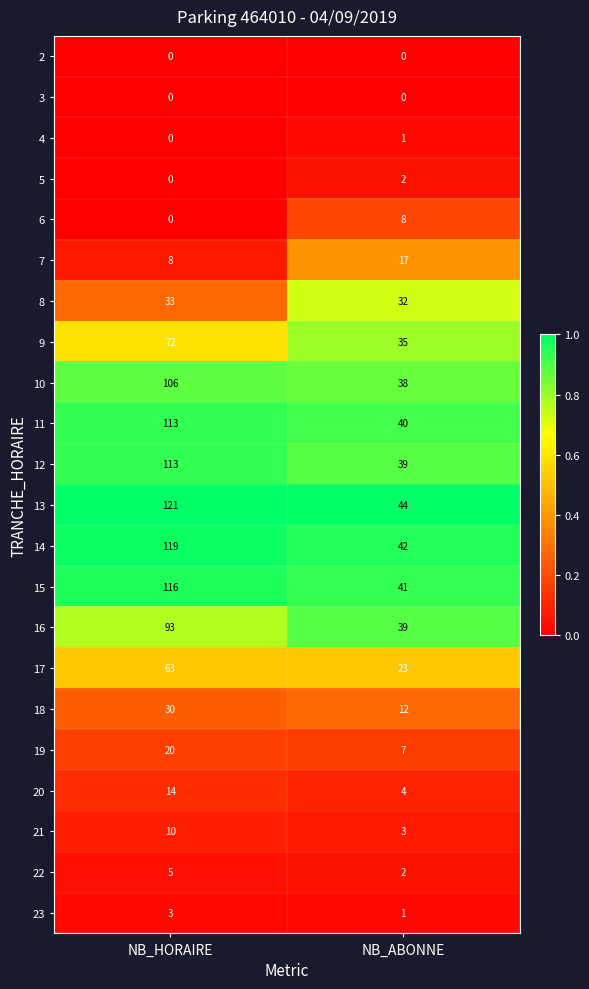

Where is 13 nearest to the value 82?

NB_ABONNE